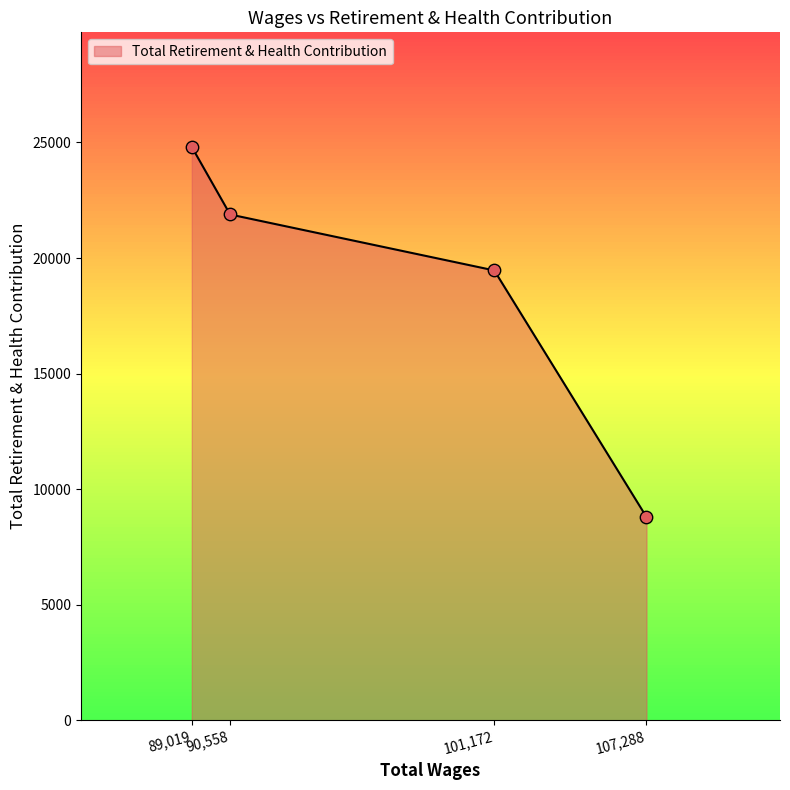

Which has a higher value, 90,558 or 107,288?

90,558